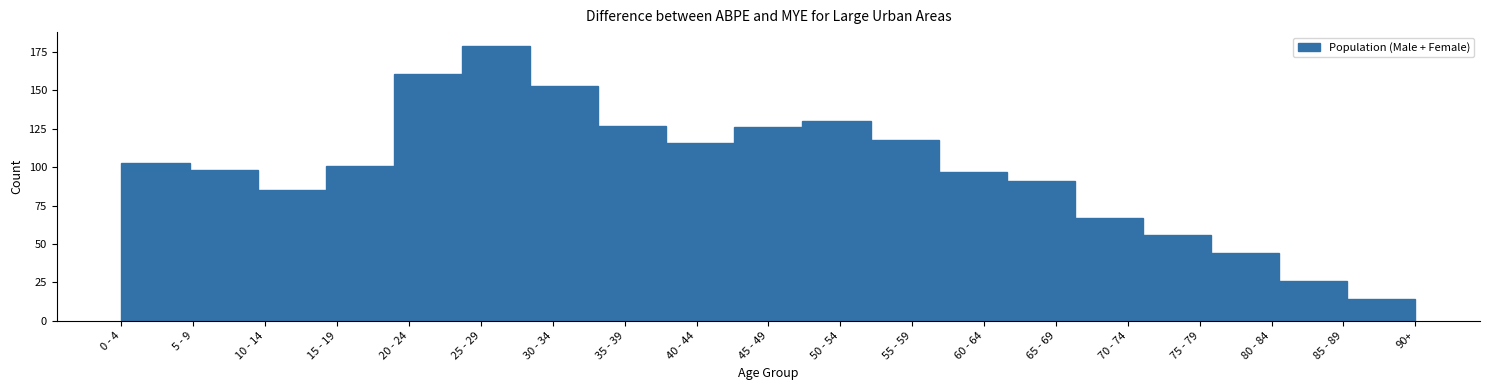

Reading left to right, transcribe all the data shown in this chart.

103	98	85	101	161	179	153	127	116	126	130	118	97	91	67	56	44	26	14